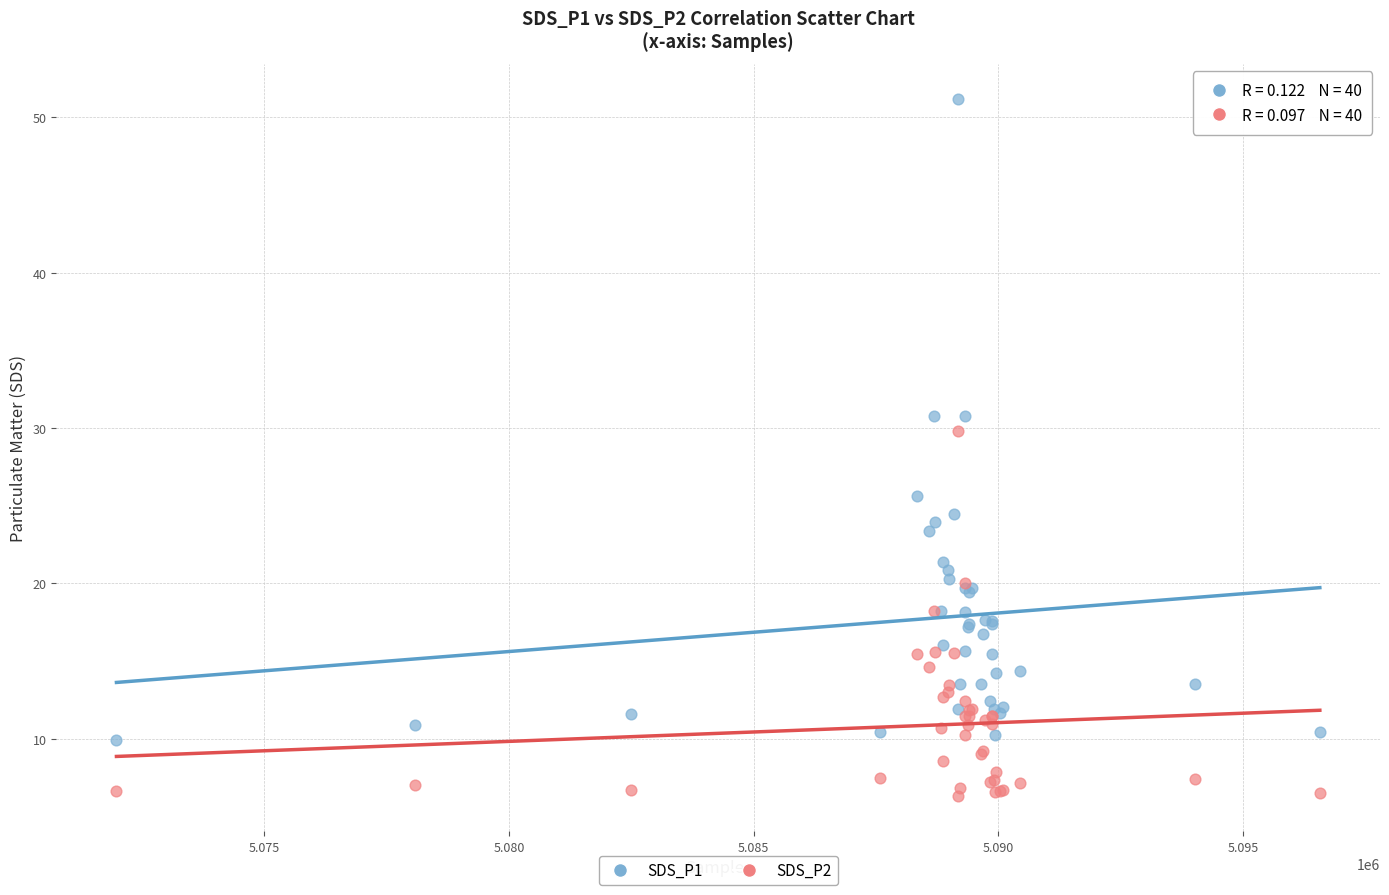

Which series has the largest Y range (max minus min)?

SDS_P1